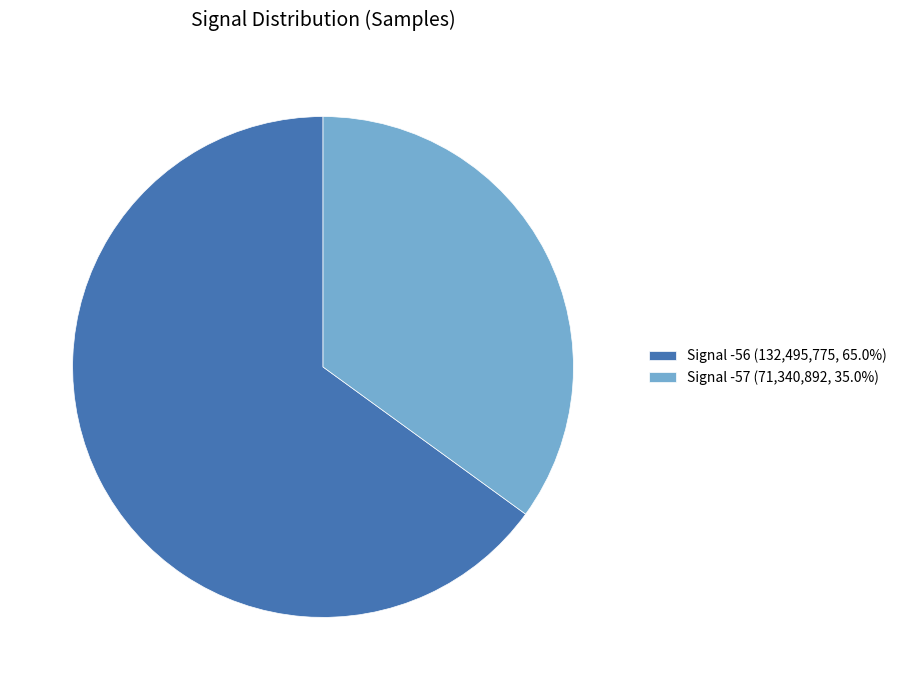

Does any single category account for the majority?

Yes